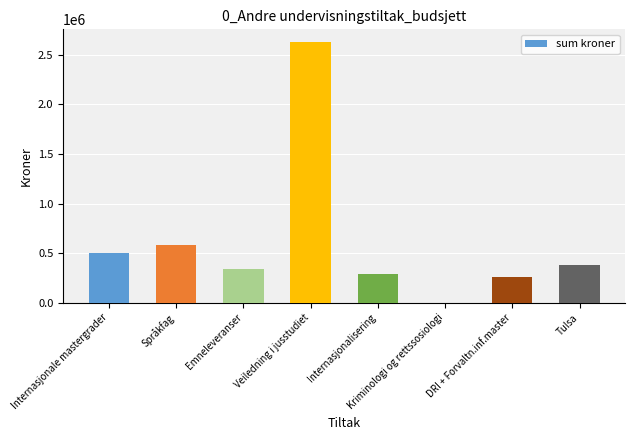

Are the bars horizontal?

No